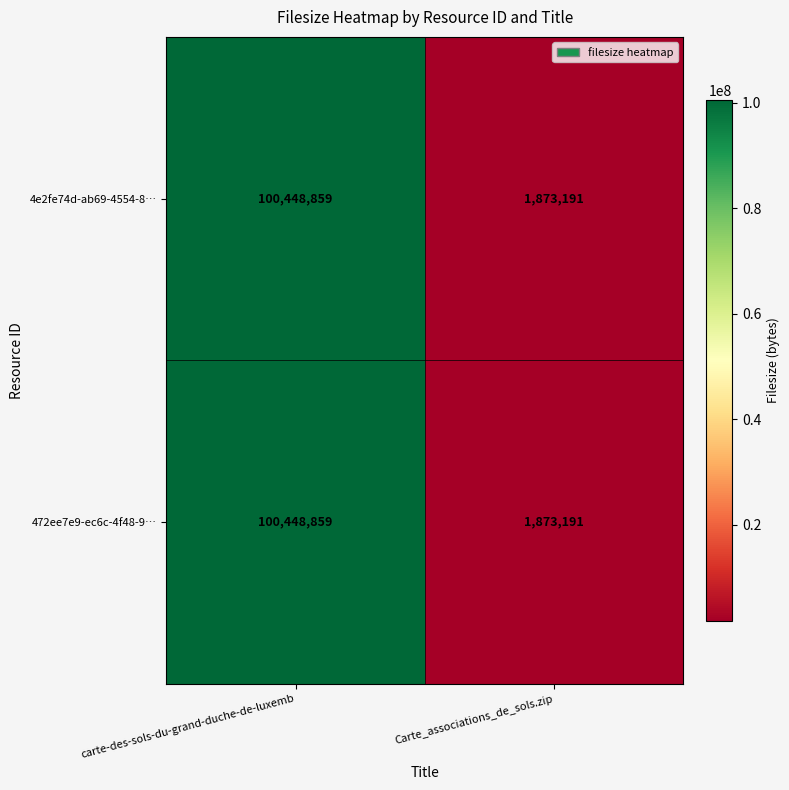

True or false: 472ee7e9-ec6c-4f48-9… has a value of 1873191 at Carte_associations_de_sols.zip.

True